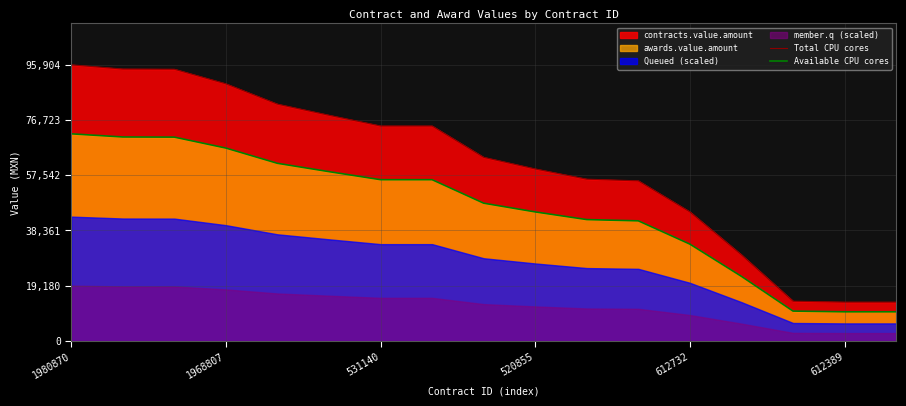

What is the label of the 11th point from the left?

10